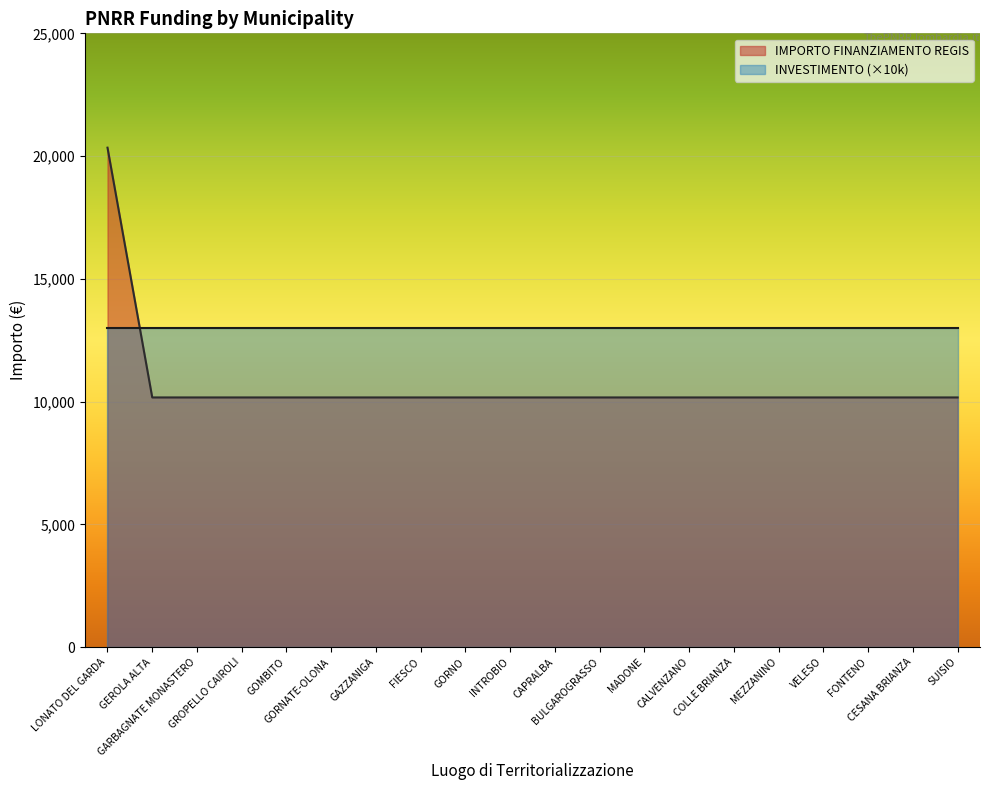

Reading left to right, list all the values displayed in this chart.

LONATO DEL GARDA=20344	GEROLA ALTA=10172	GARBAGNATE MONASTERO=10172	GROPELLO CAIROLI=10172	GOMBITO=10172	GORNATE-OLONA=10172	GAZZANIGA=10172	FIESCO=10172	GORNO=10172	INTROBIO=10172	CAPRALBA=10172	BULGAROGRASSO=10172	MADONE=10172	CALVENZANO=10172	COLLE BRIANZA=10172	MEZZANINO=10172	VELESO=10172	FONTENO=10172	CESANA BRIANZA=10172	SUISIO=10172